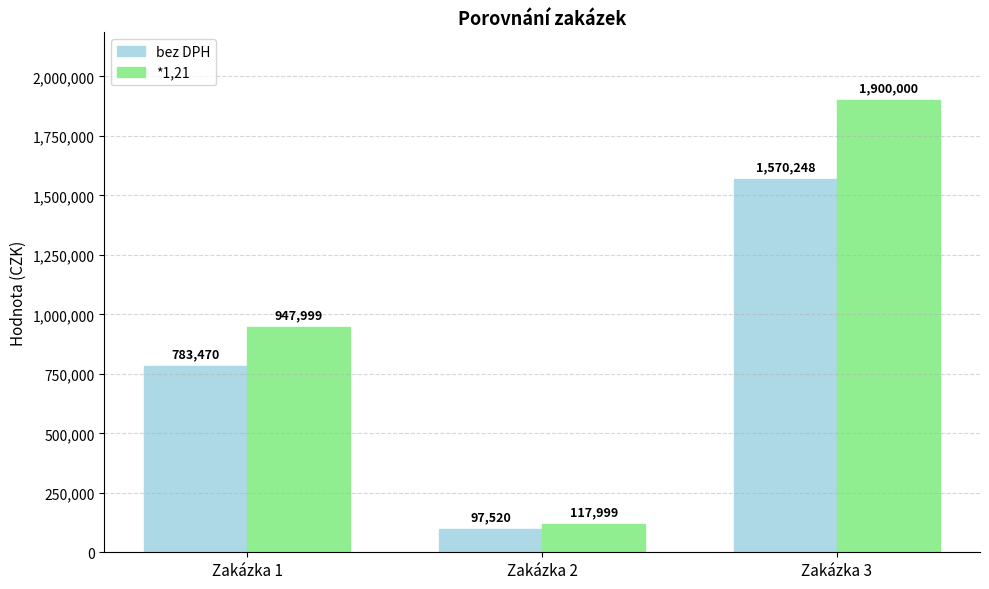

What is the minimum value for bez DPH?

97520.0